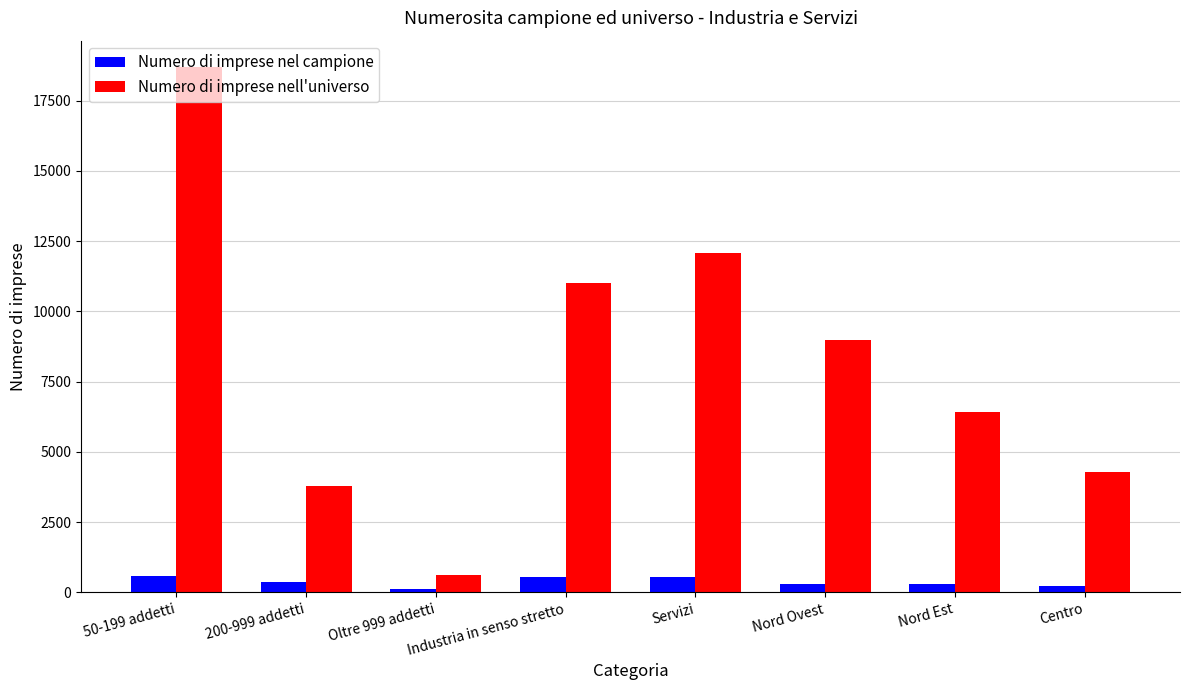

How many data points does each series have?

8